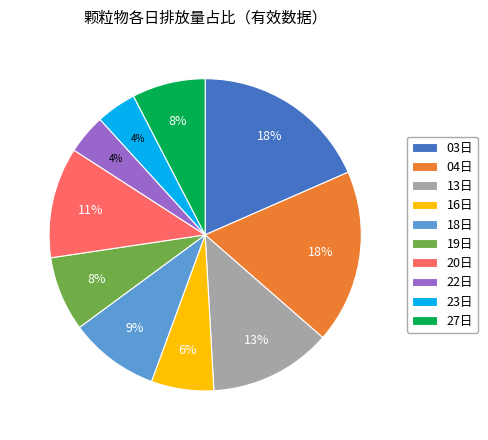

To the nearest percent, what portion does 27日 represent?

8%